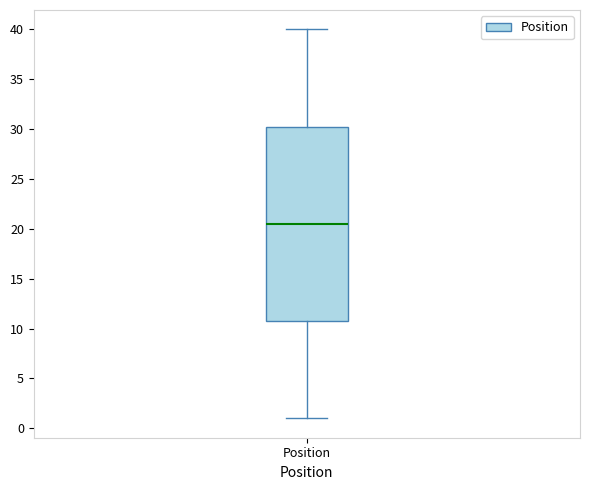

Transcribe this box plot: give where the median line is, the range the box spans, and where the two whiskers end, as read against the y-axis. The values are not printed on the chart, so give them approximately, as read against the axis.

median 20.5, box 11.0 to 30.5, whiskers 1.0 to 40.0